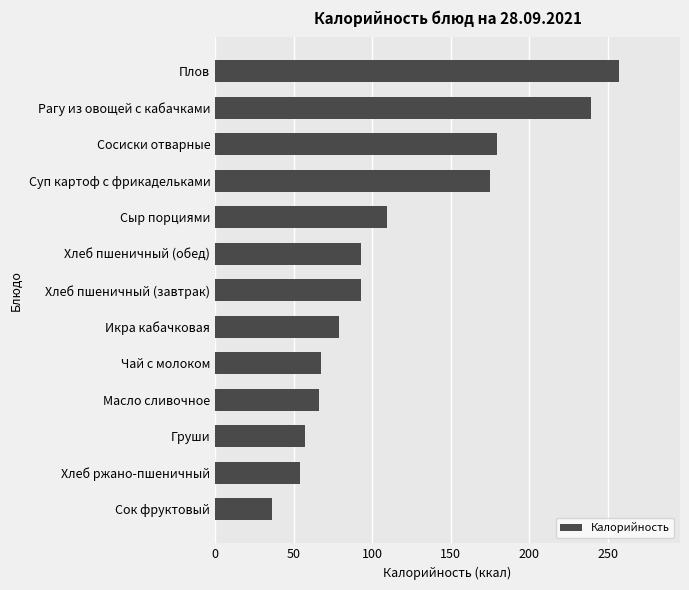

Where is the data nearest to the value 146?

Суп картоф с фрикадельками